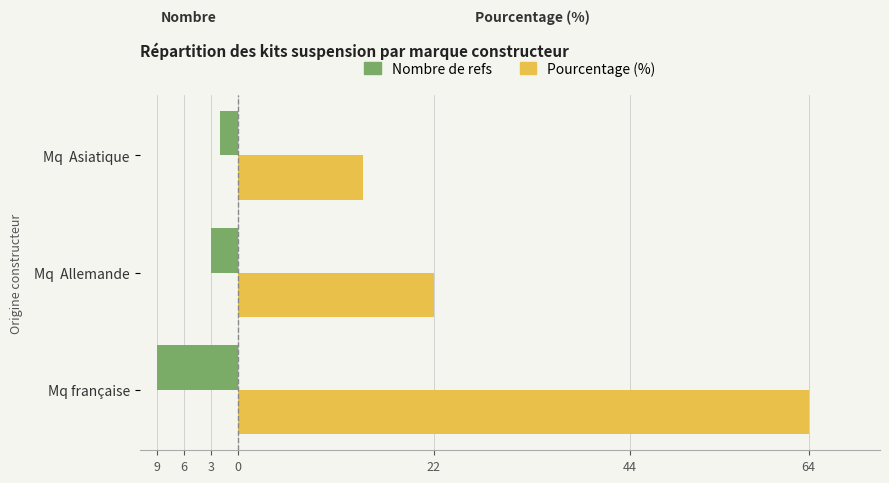

Does the chart contain stacked bars?

No